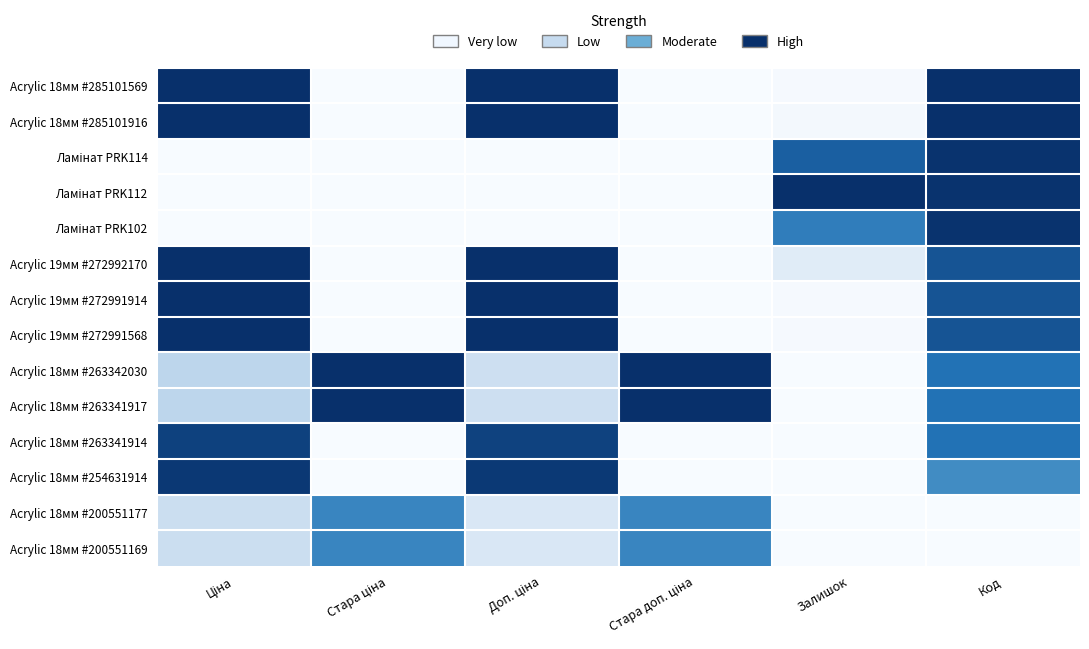

What is the spread (max minus min) of values at Залишок?

1.0